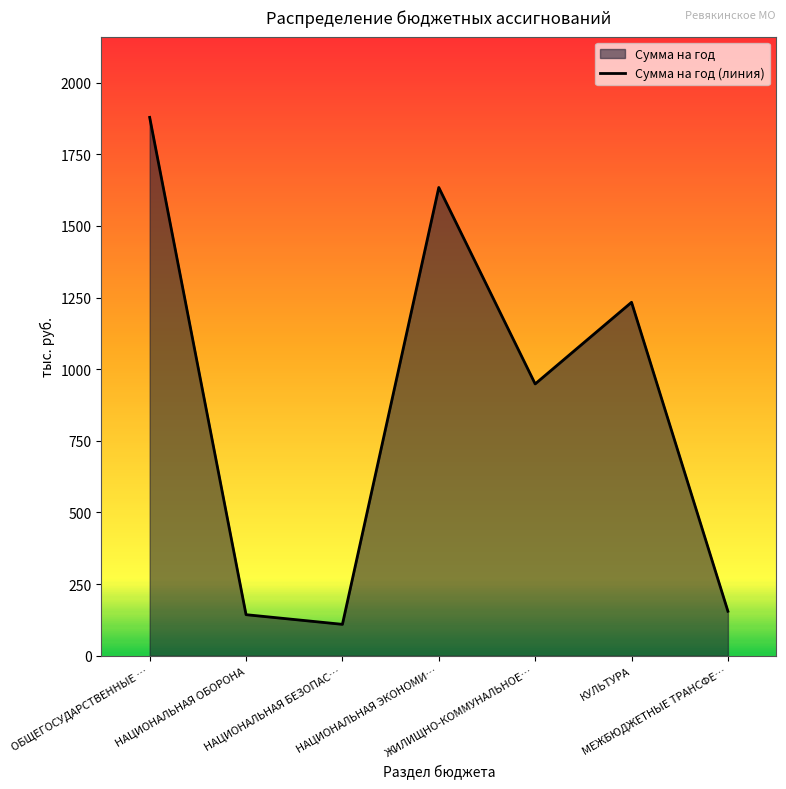

At which category is the sum across all series the highest?

ОБЩЕГОСУДАРСТВЕННЫЕ ВОПРОСЫ